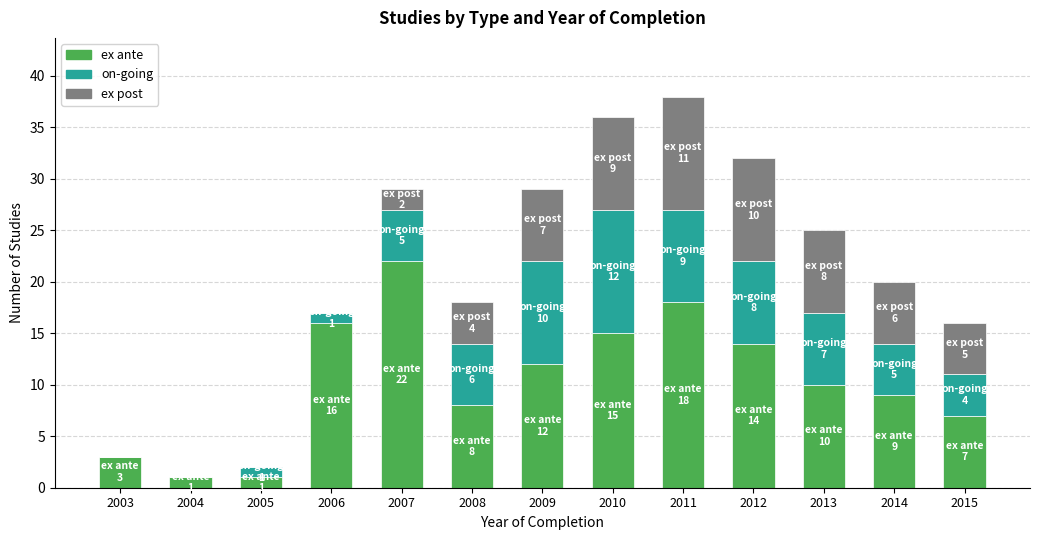

What are all the series names shown in the legend?

ex ante, on-going, ex post